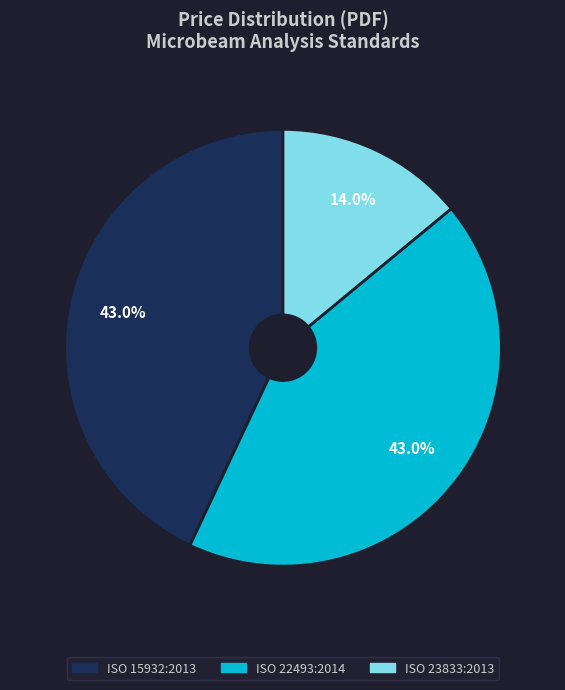

To the nearest percent, what is the difference between the ISO 23833:2013 and ISO 15932:2013 slice percentages?

29%